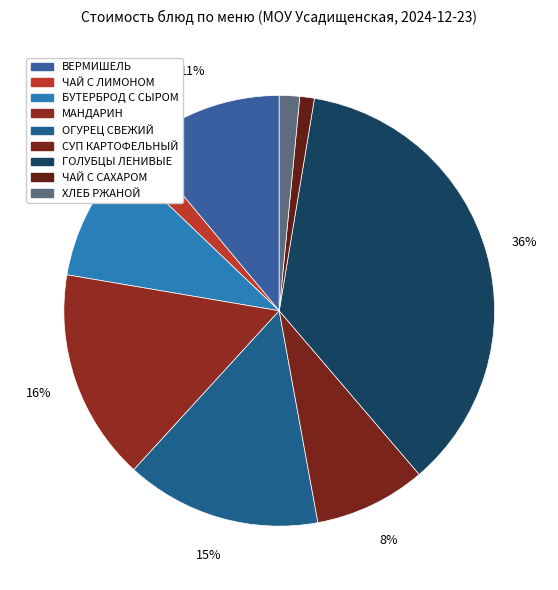

How many slices are in this pie chart?

9